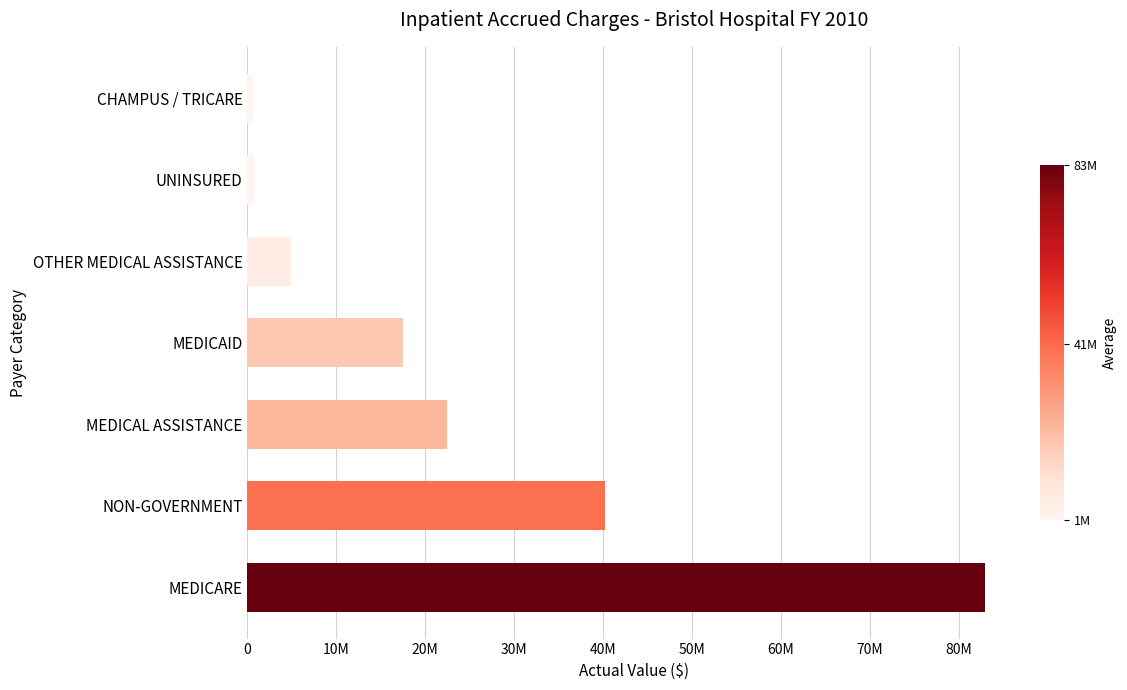

Are the bars grouped side by side (vs. stacked)?

No